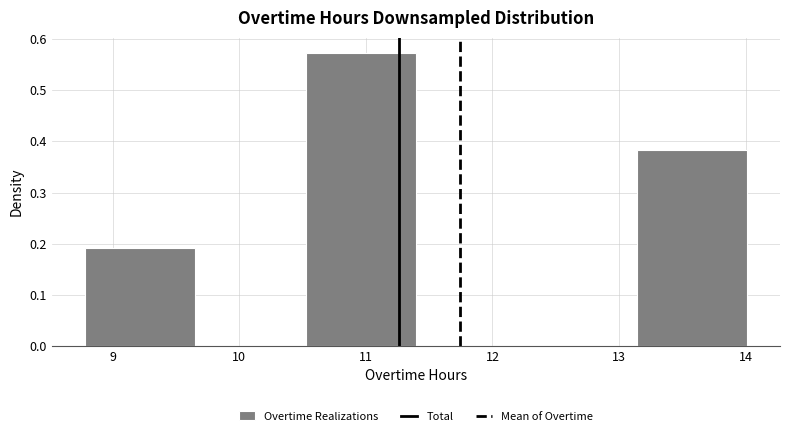

What is the height of the bar covering 8.8 to 9.7 on the x-axis? Neither the bar edges nor the heights are printed on the chart, so give them approximately, as read against the axes.

0.19